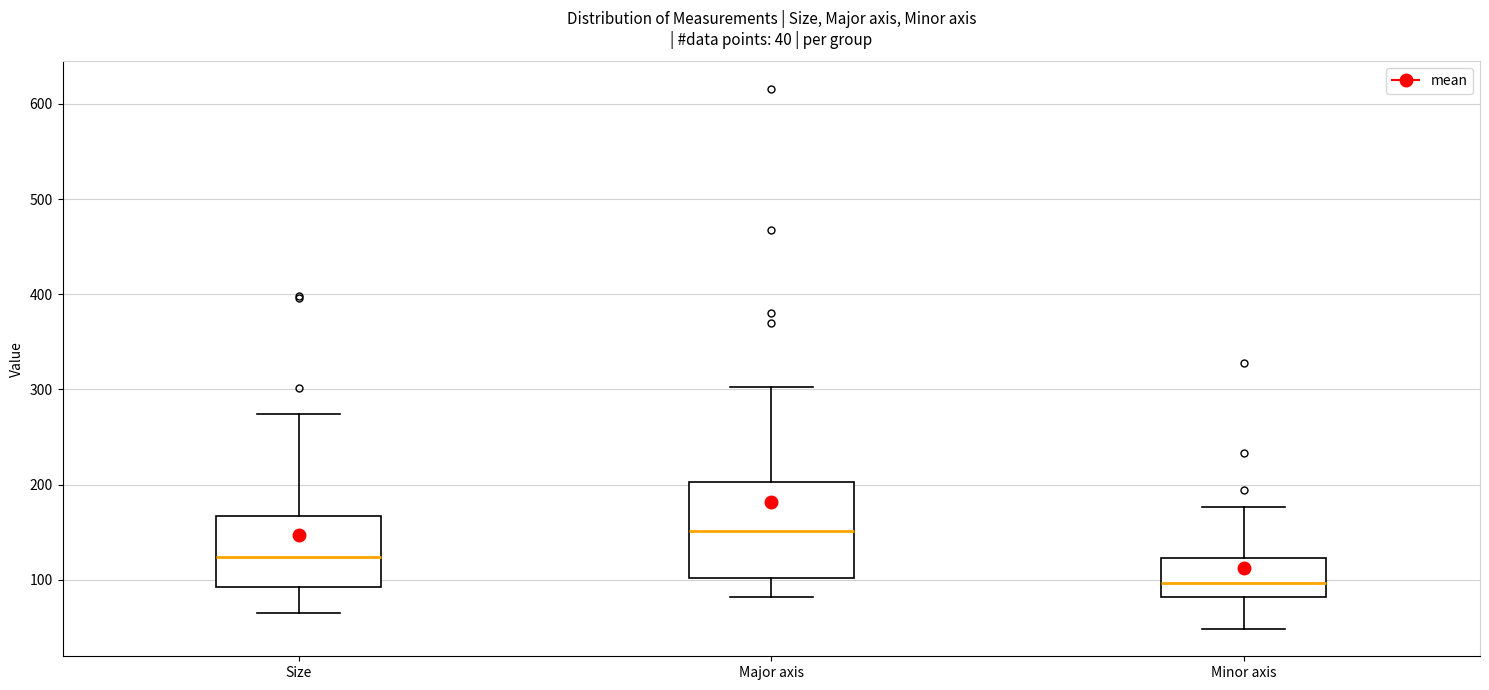

Which box's median line is the lowest?

Minor axis